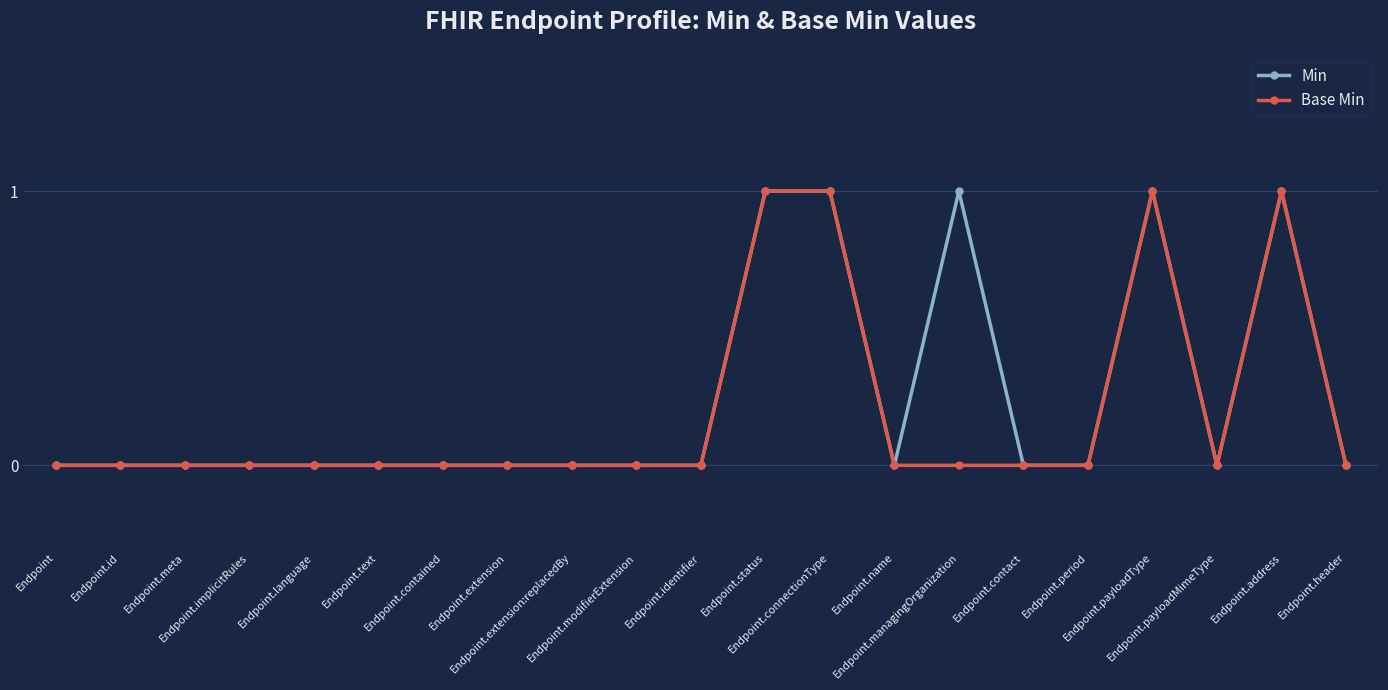

What position from the right is Endpoint.name?

8